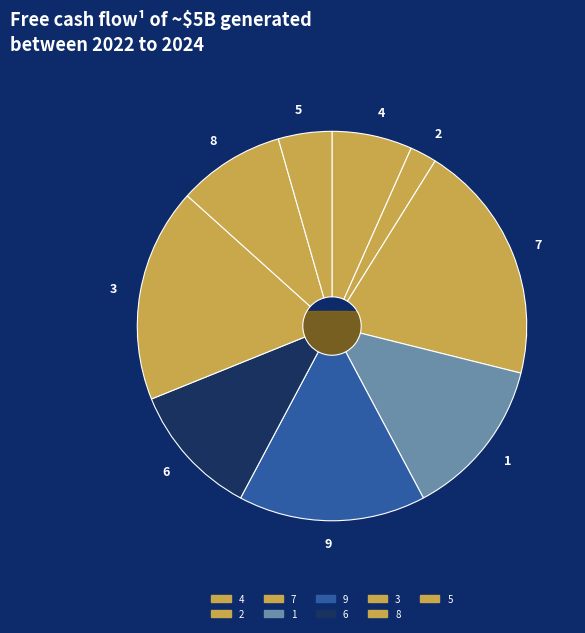

Does 9 represent more than half of the total?

No